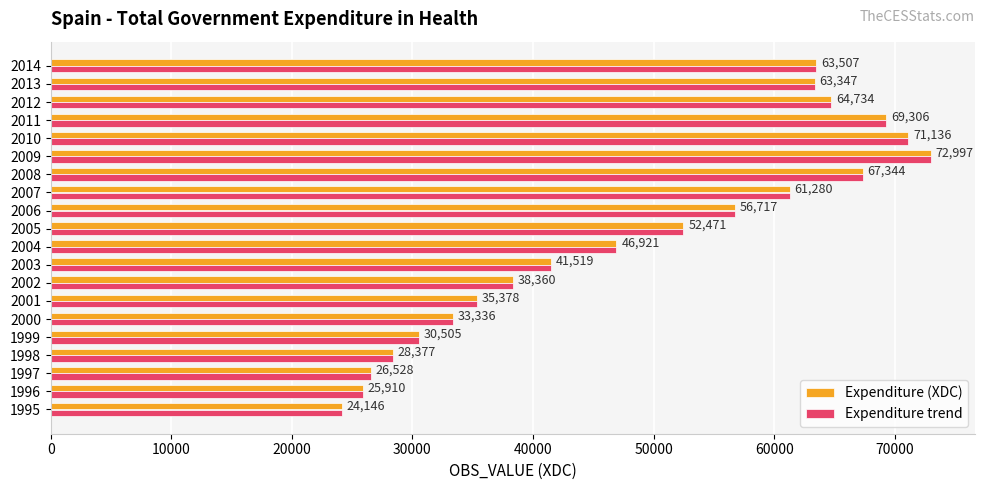

At which category is the sum across all series the highest?

2009